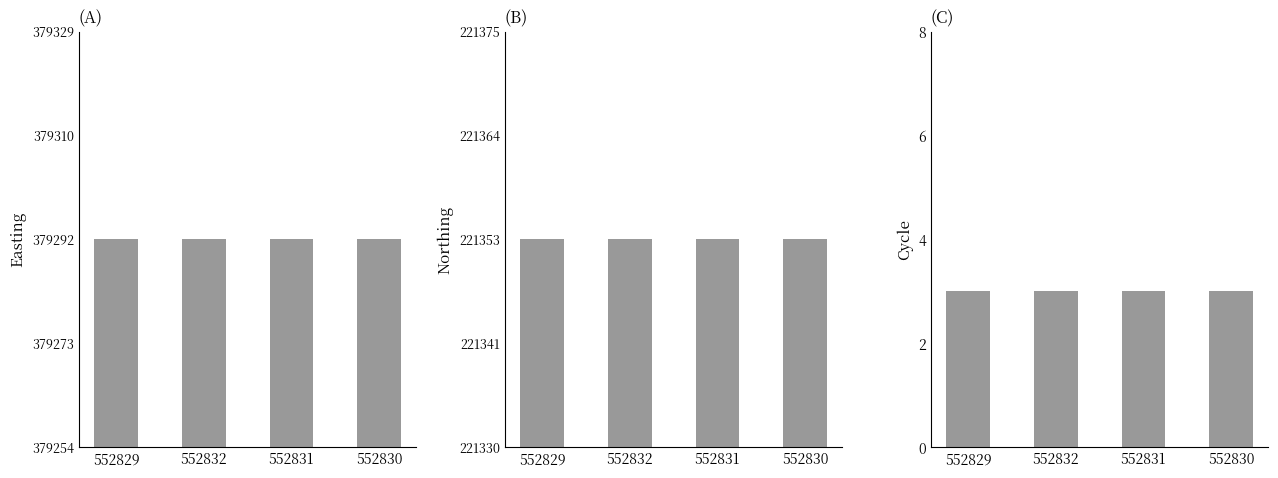

Is it true that Cycle equals 5 at 552830?

False